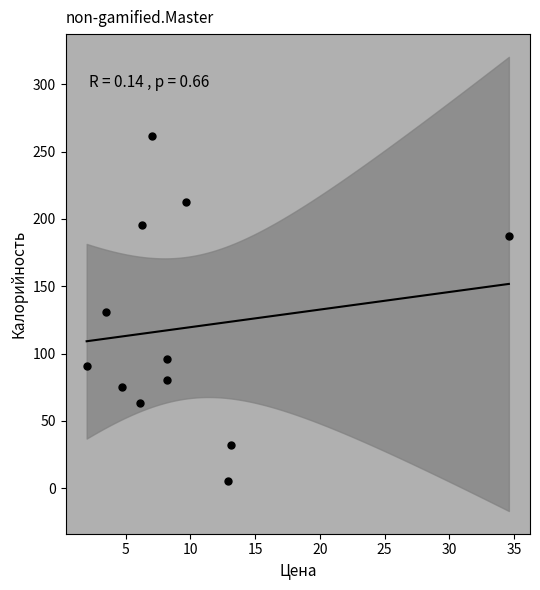

What is the range of Y values (max minus min)?

256.7